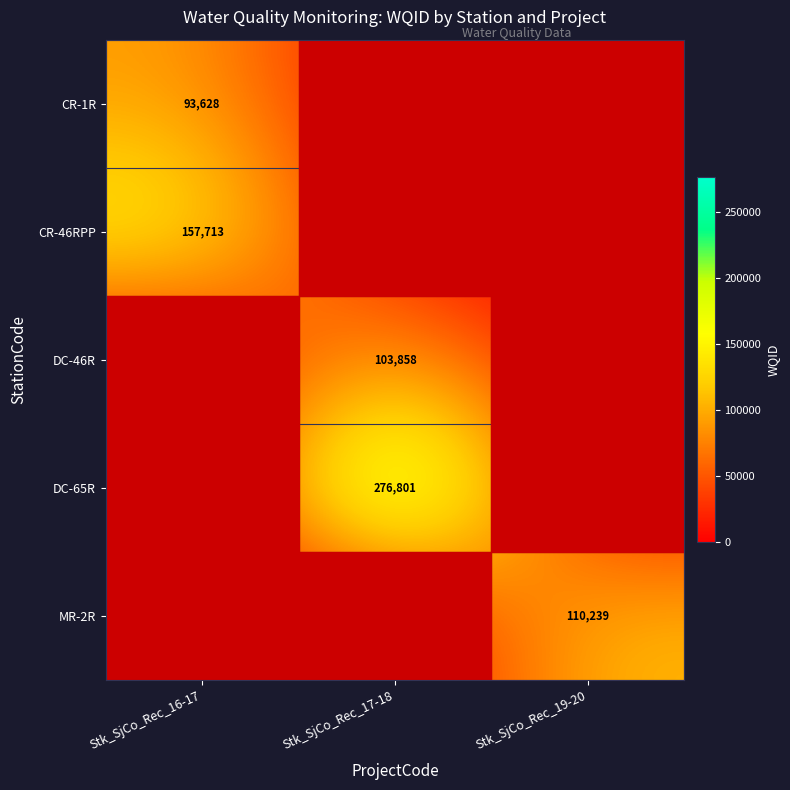

Is it true that CR-1R equals 93628 at Stk_SjCo_Rec_16-17?

True